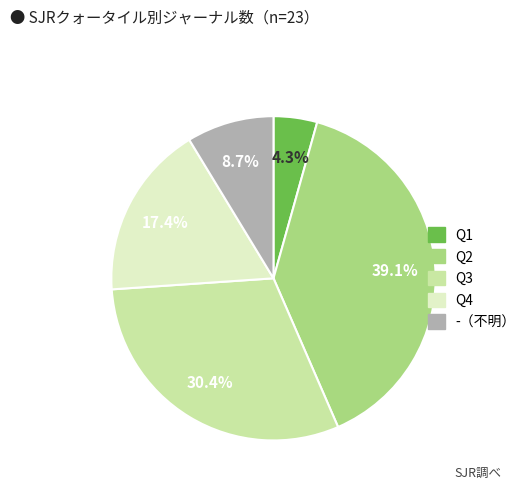

Is there any slice that represents more than half of the pie?

No